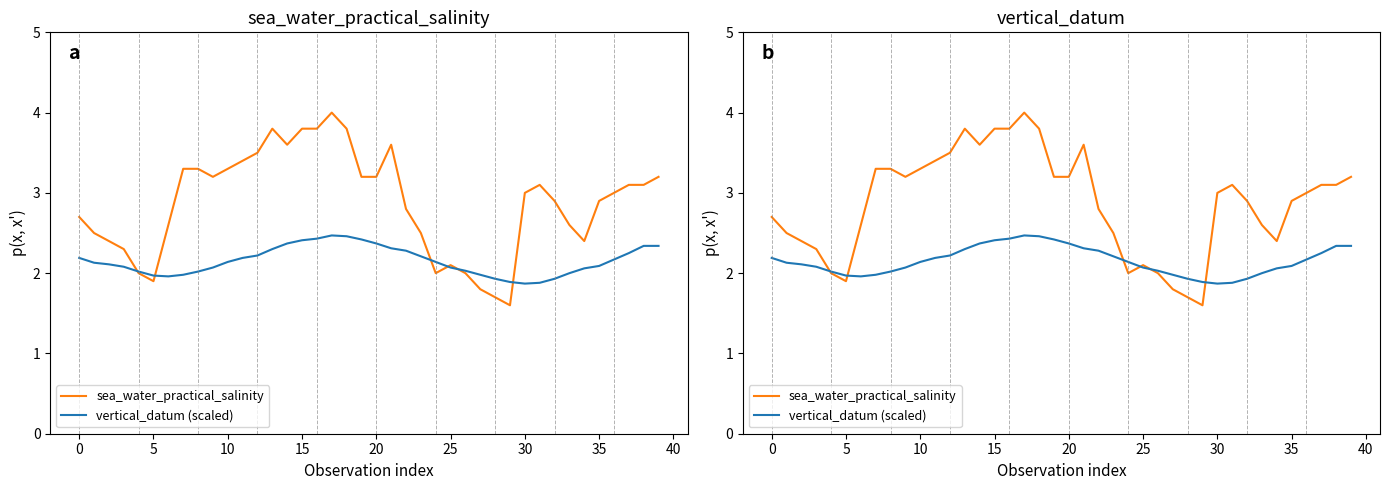

What is the value of the vertical_datum (scaled) point at the 1st from the left?

2.2